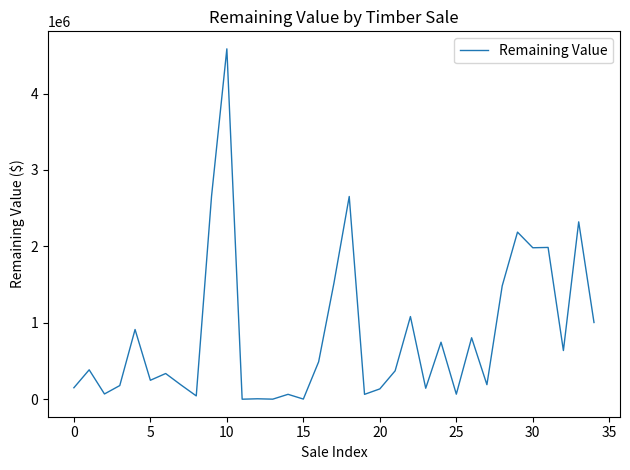

What is the difference between the maximum and second lowest values?

4584043.4